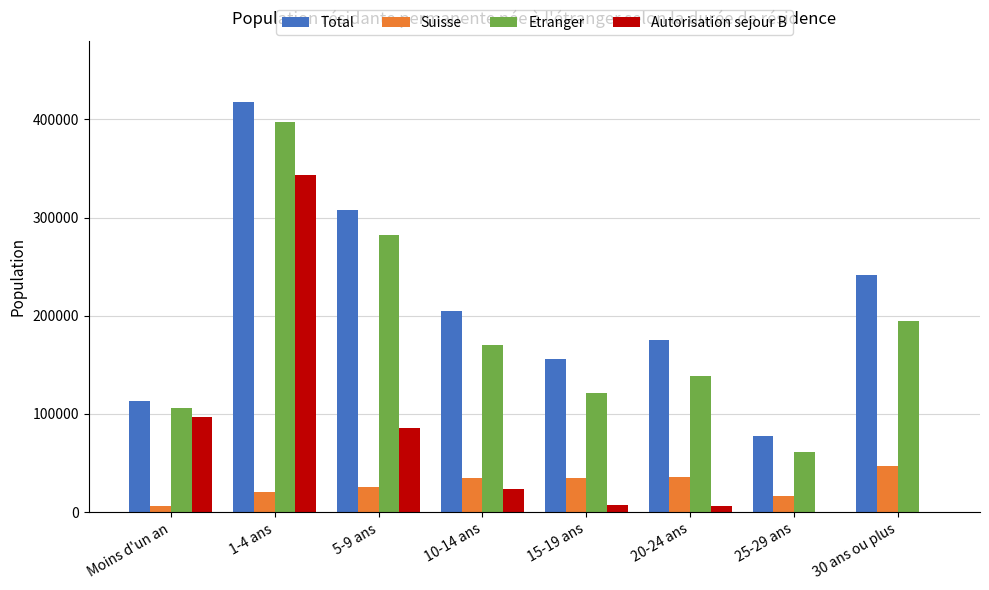

What is the difference between the Autorisation sejour B values at 15-19 ans and 20-24 ans?

858